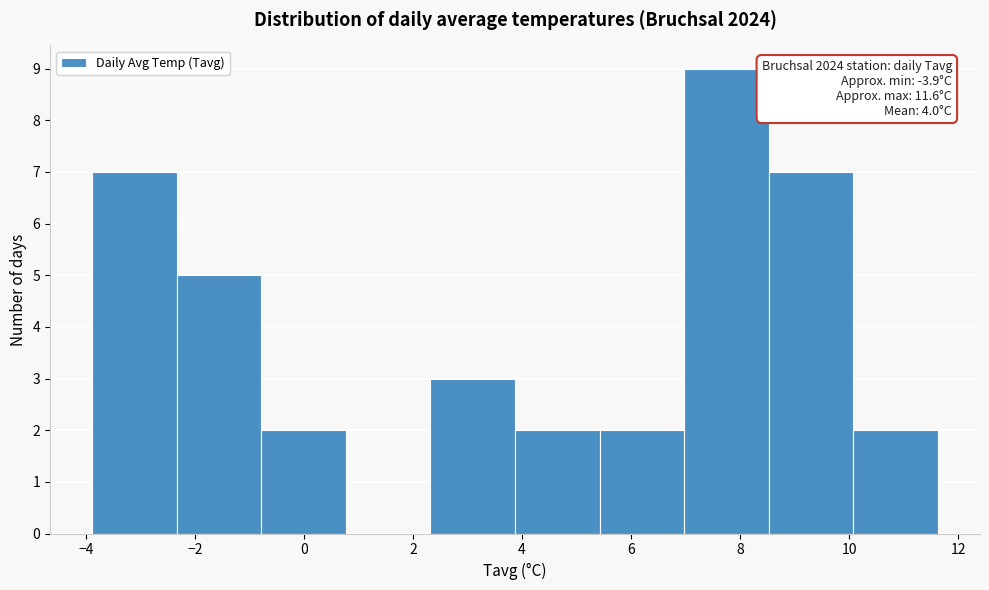

Which range on the x-axis has the tallest bar?

7.0 to 8.6